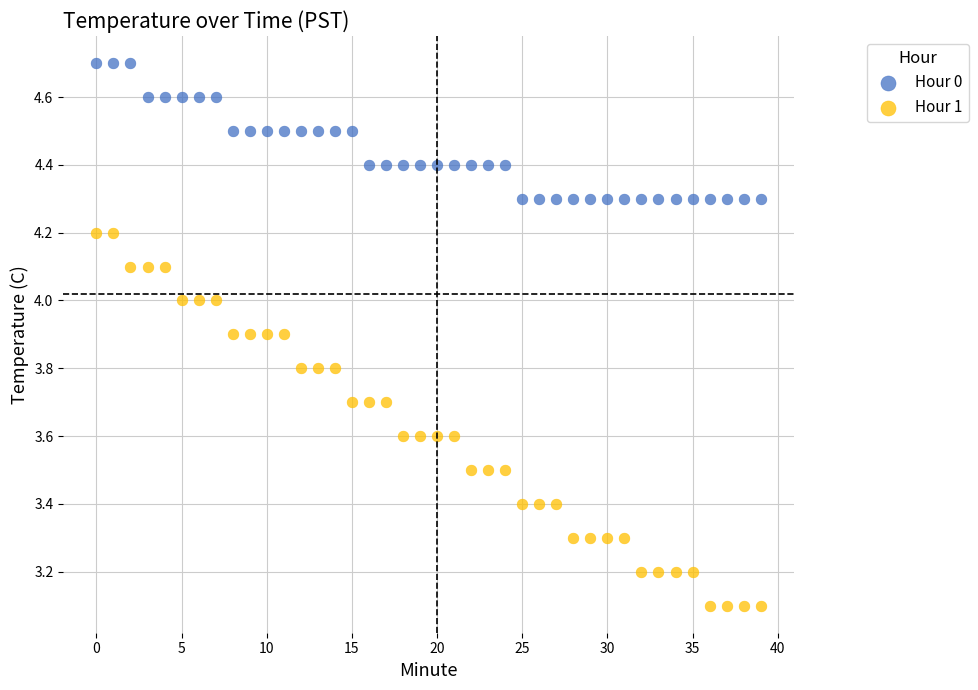

Which series contains the lowest Y value?

Hour 1